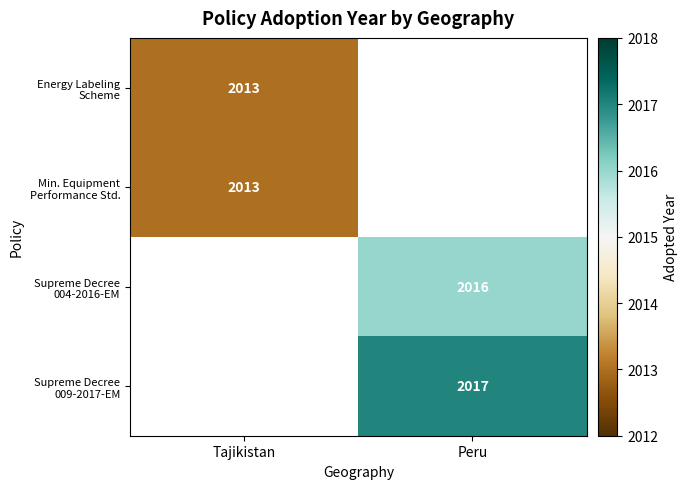

True or false: Supreme Decree 009-2017-EM has a value of 2017.0 at Peru.

True